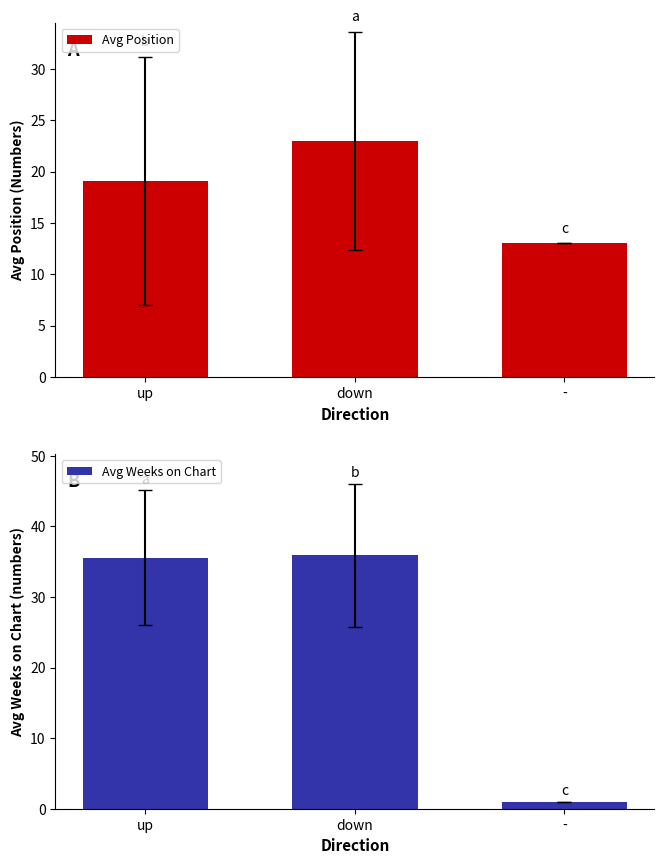

What is the difference between the second highest and minimum values in the Avg Position series?

6.1